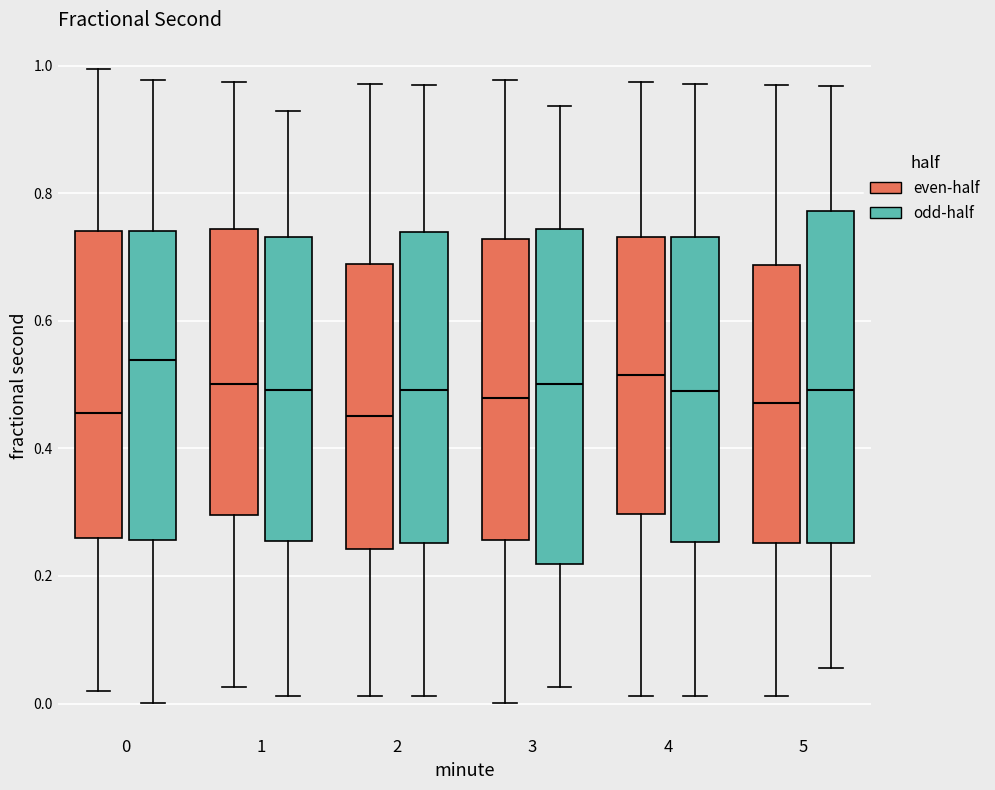

Reading left to right, transcribe this box plot: for each box, give where its median line is, the range the box spans, and where its two whiskers end, as read against the y-axis. The values are not printed on the chart, so give them approximately, as read against the axis.

0 (even-half): median 0.46, box 0.26 to 0.74, whiskers 0.02 to 1.00
0 (odd-half): median 0.54, box 0.26 to 0.74, whiskers 0.00 to 0.98
1 (even-half): median 0.50, box 0.30 to 0.74, whiskers 0.02 to 0.98
1 (odd-half): median 0.50, box 0.26 to 0.74, whiskers 0.02 to 0.92
2 (even-half): median 0.46, box 0.24 to 0.68, whiskers 0.02 to 0.98
2 (odd-half): median 0.50, box 0.26 to 0.74, whiskers 0.02 to 0.96
3 (even-half): median 0.48, box 0.26 to 0.72, whiskers 0.00 to 0.98
3 (odd-half): median 0.50, box 0.22 to 0.74, whiskers 0.02 to 0.94
4 (even-half): median 0.52, box 0.30 to 0.74, whiskers 0.02 to 0.98
4 (odd-half): median 0.50, box 0.26 to 0.74, whiskers 0.02 to 0.98
5 (even-half): median 0.48, box 0.26 to 0.68, whiskers 0.02 to 0.96
5 (odd-half): median 0.50, box 0.26 to 0.78, whiskers 0.06 to 0.96